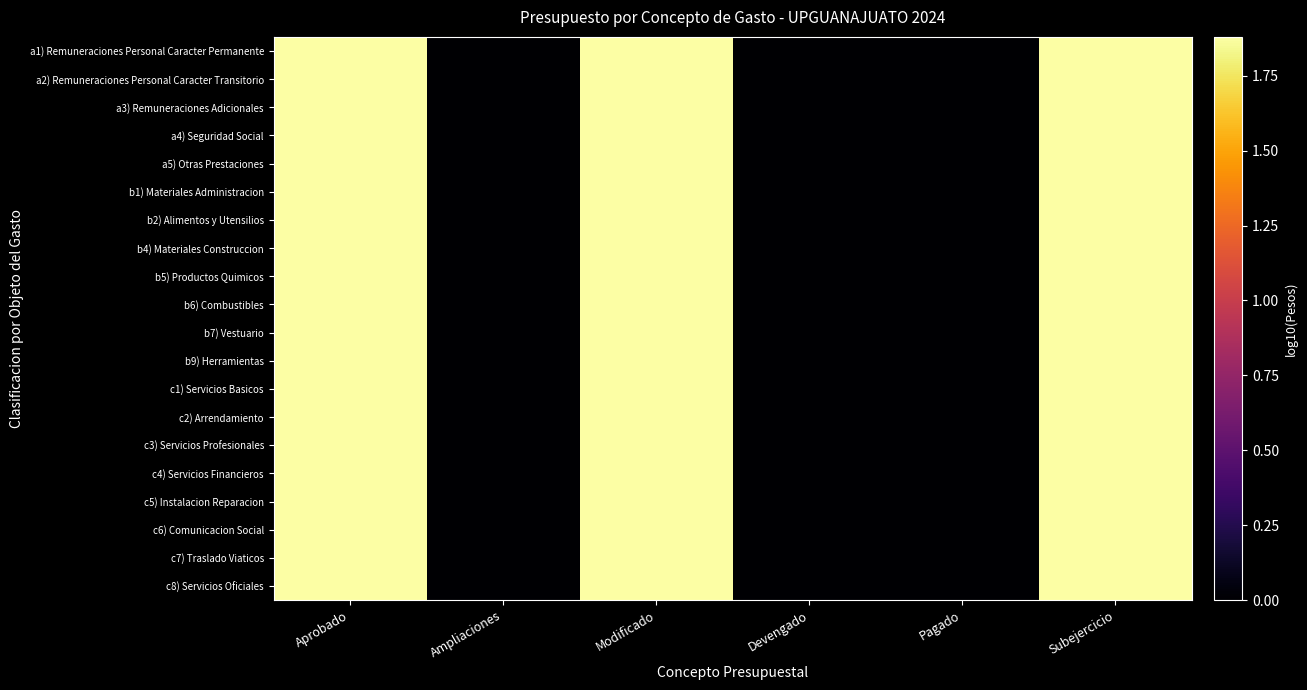

Count the number of categories in the chart.

6